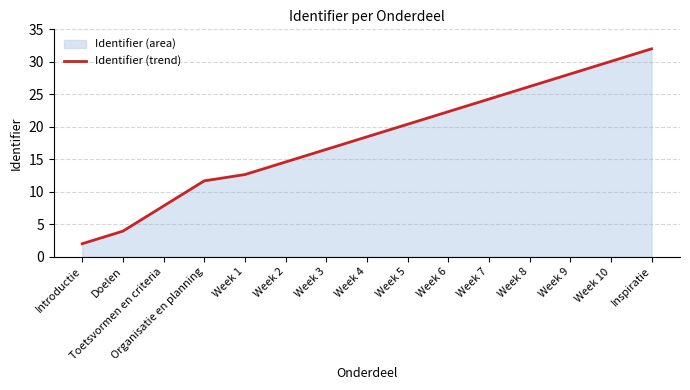

What is the maximum value shown in the chart?

32.0